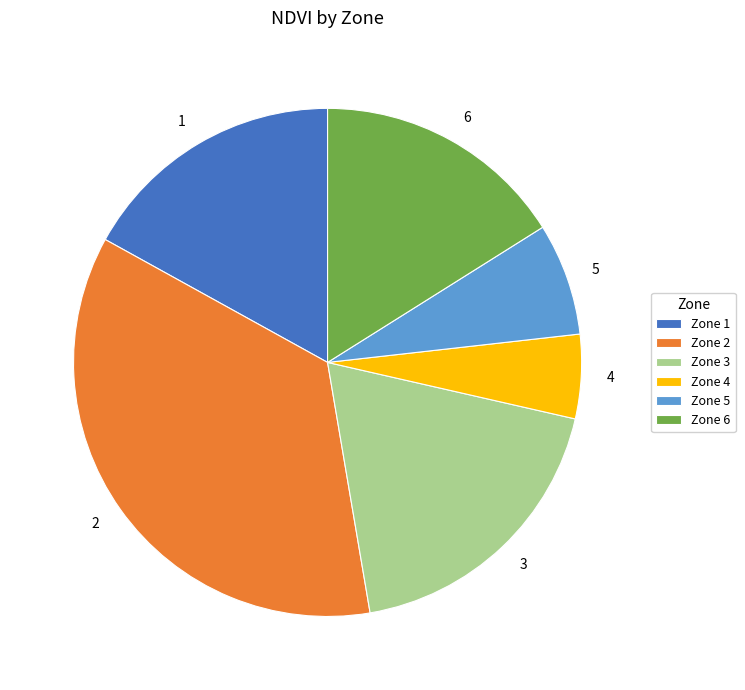

Approximately how many times larger is the value at 3 compared to 1?

1.1